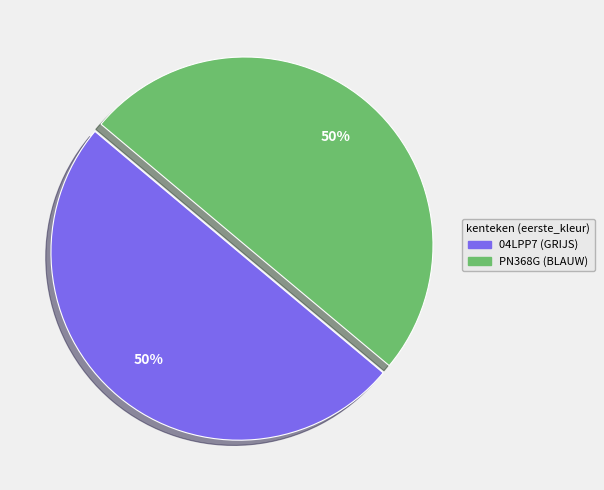

Is the sum of 04LPP7 (GRIJS) and PN368G (BLAUW) greater than half?

Yes